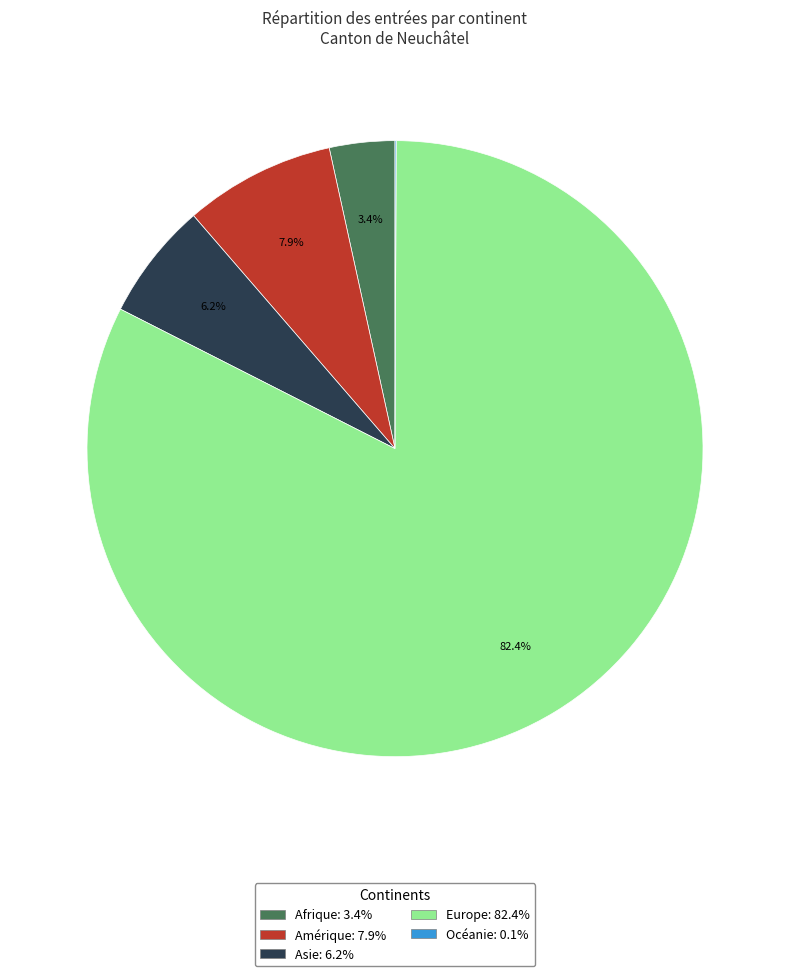

What is the largest slice in the pie chart?

Europe